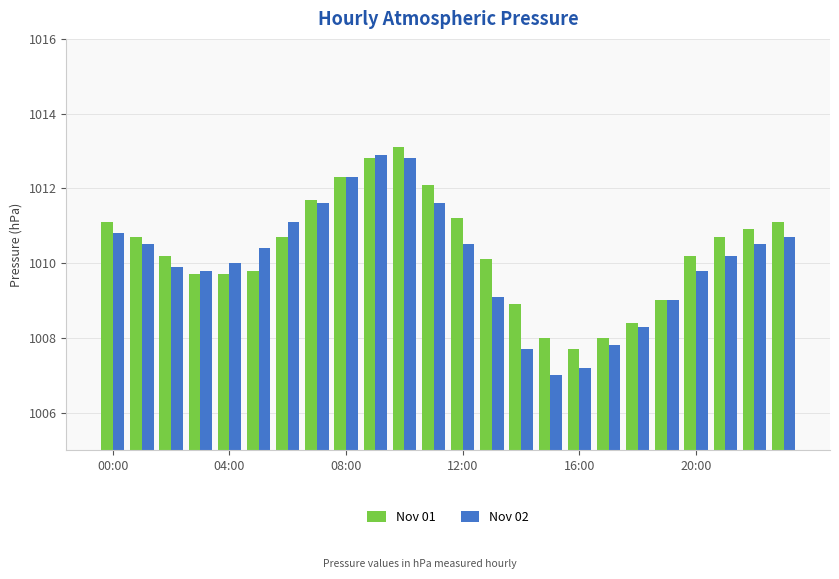

What is the average value of the Nov 01 series?

1010.3